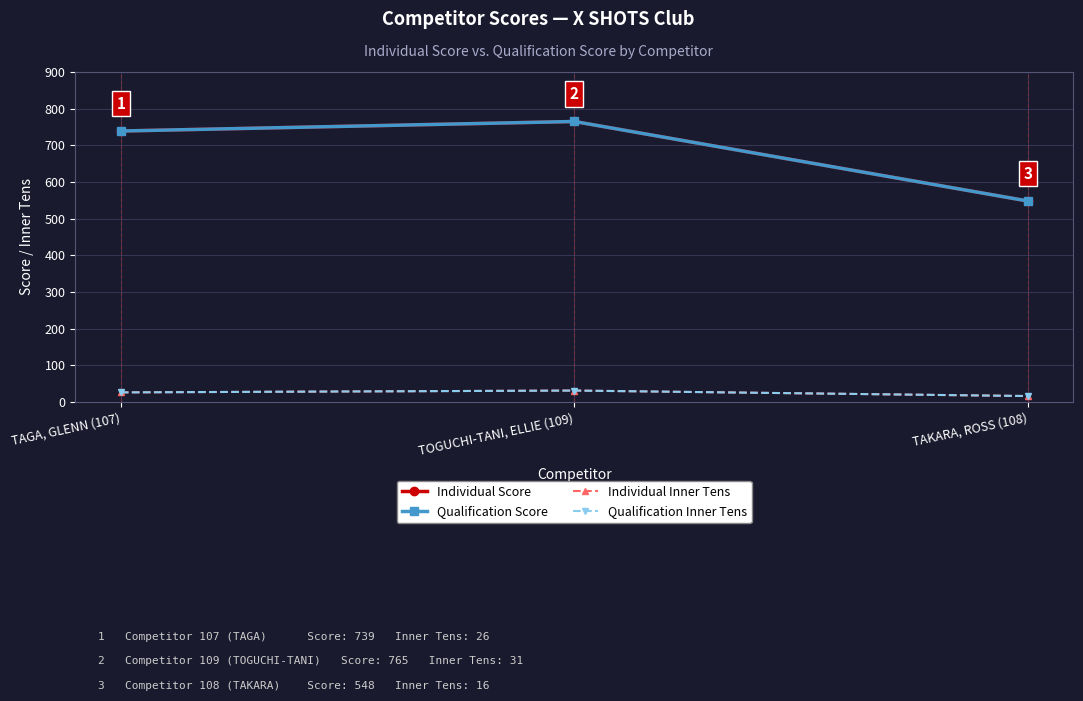

True or false: Qualification Inner Tens has a value of 18 at TAGA, GLENN (107).

False